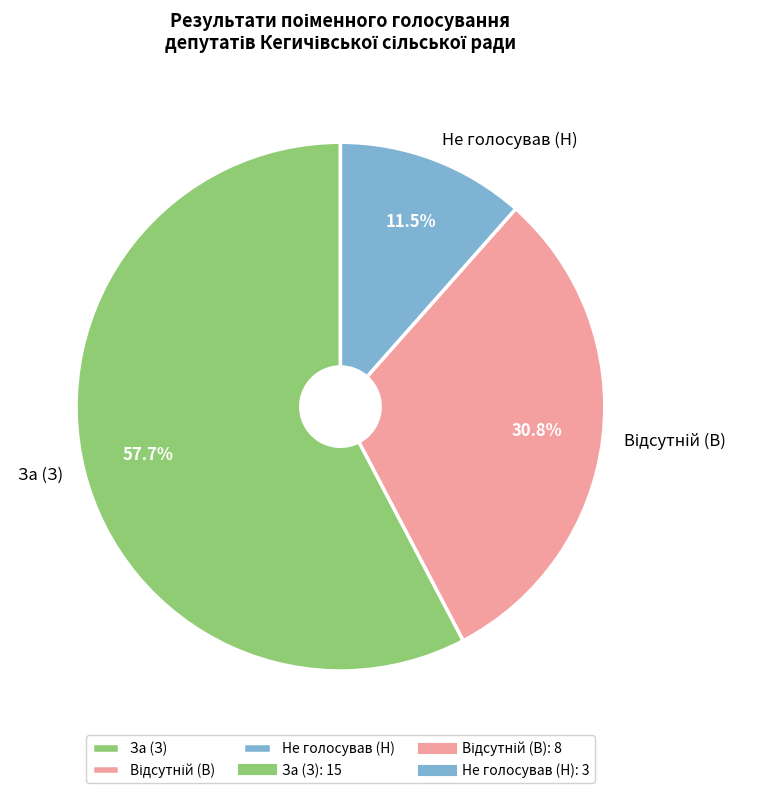

Approximately how many times larger is the value at За (З) compared to Не голосував (Н)?

5.0